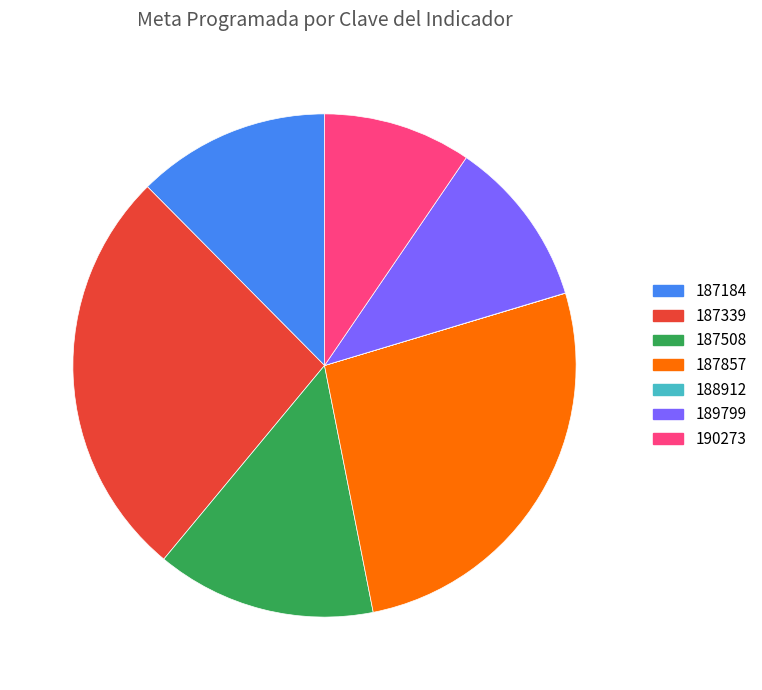

Is there a majority slice in this chart?

No